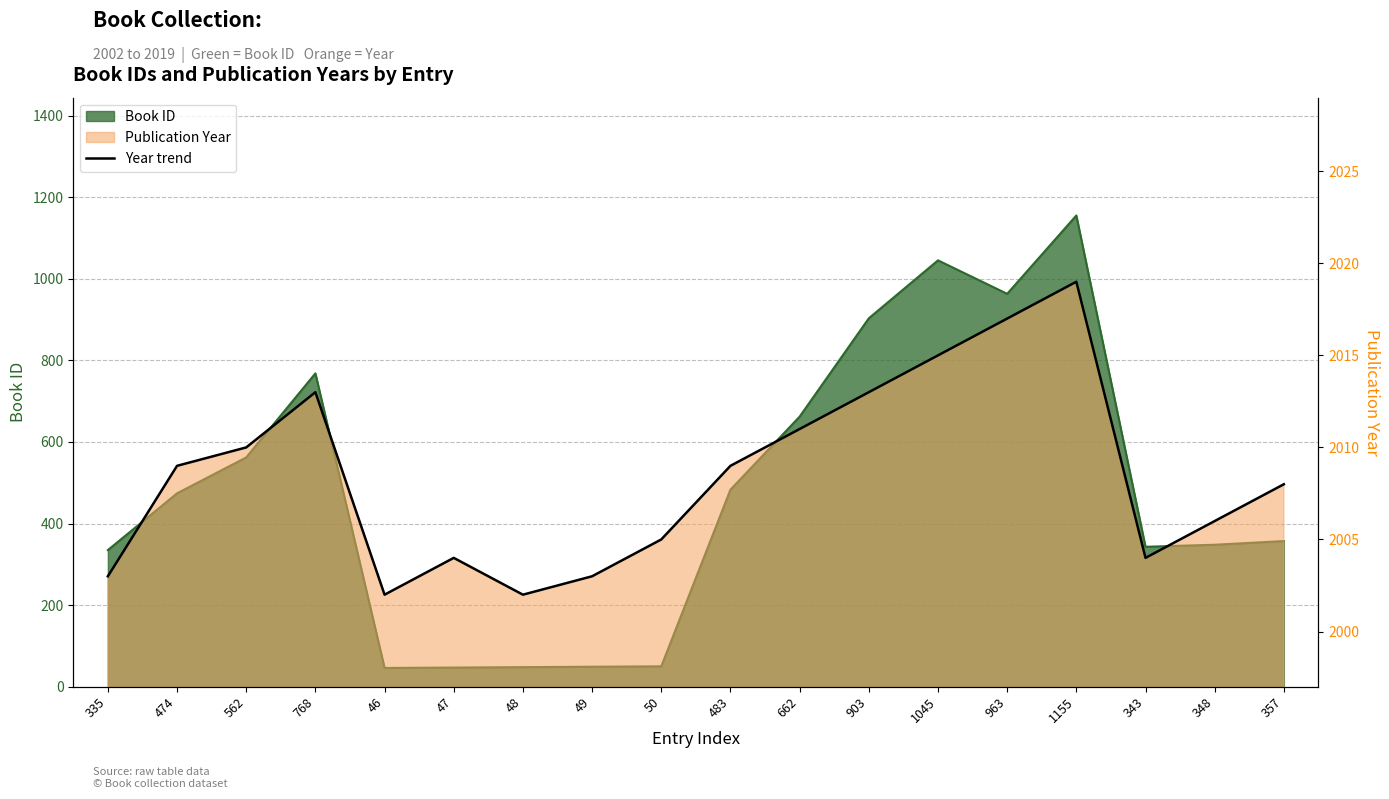

How many data points in Year are less than 2009?

9